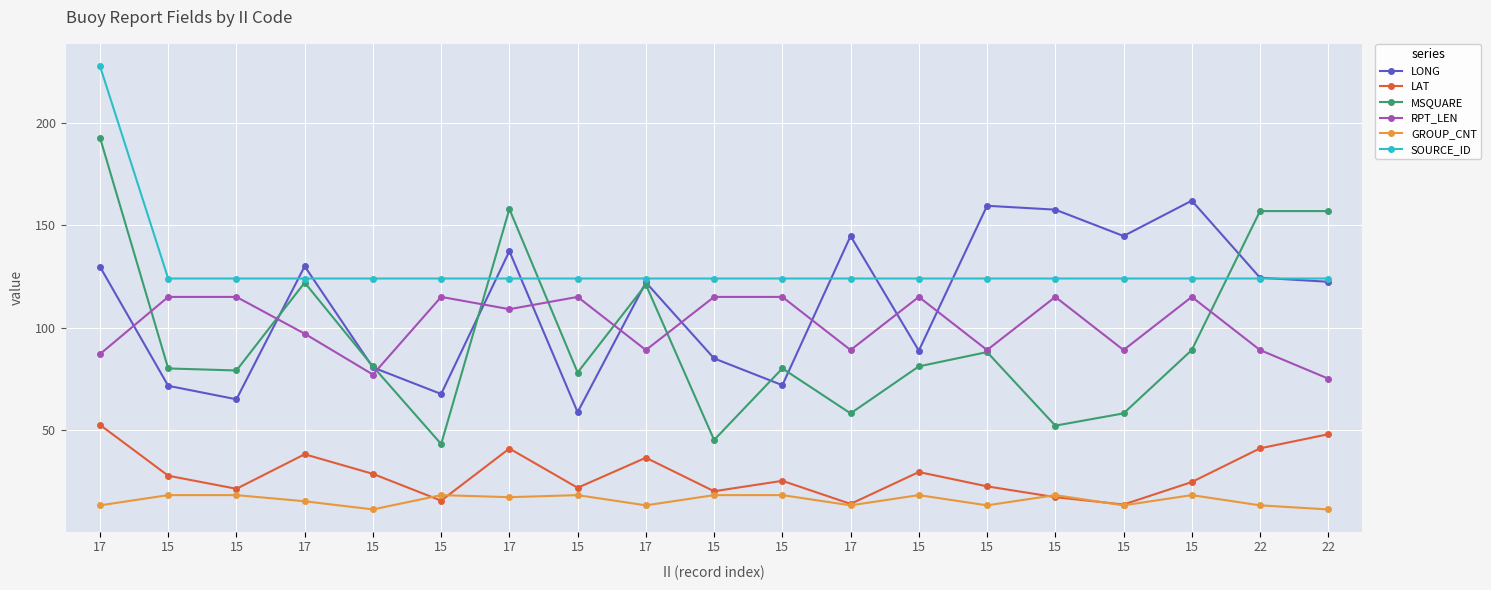

Is it true that MSQUARE equals 158.0 at 17?

True